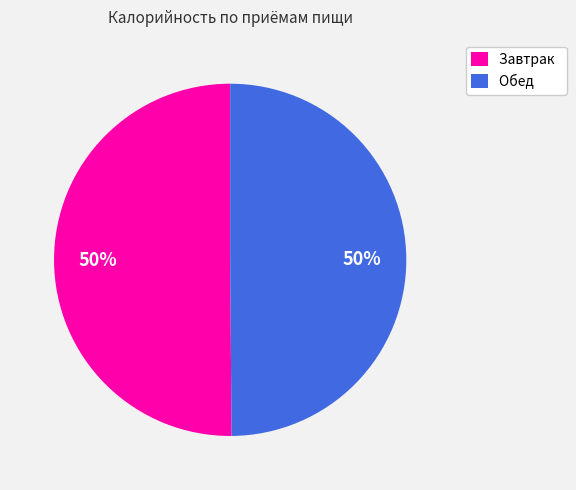

To the nearest percent, what is the average slice percentage?

50%